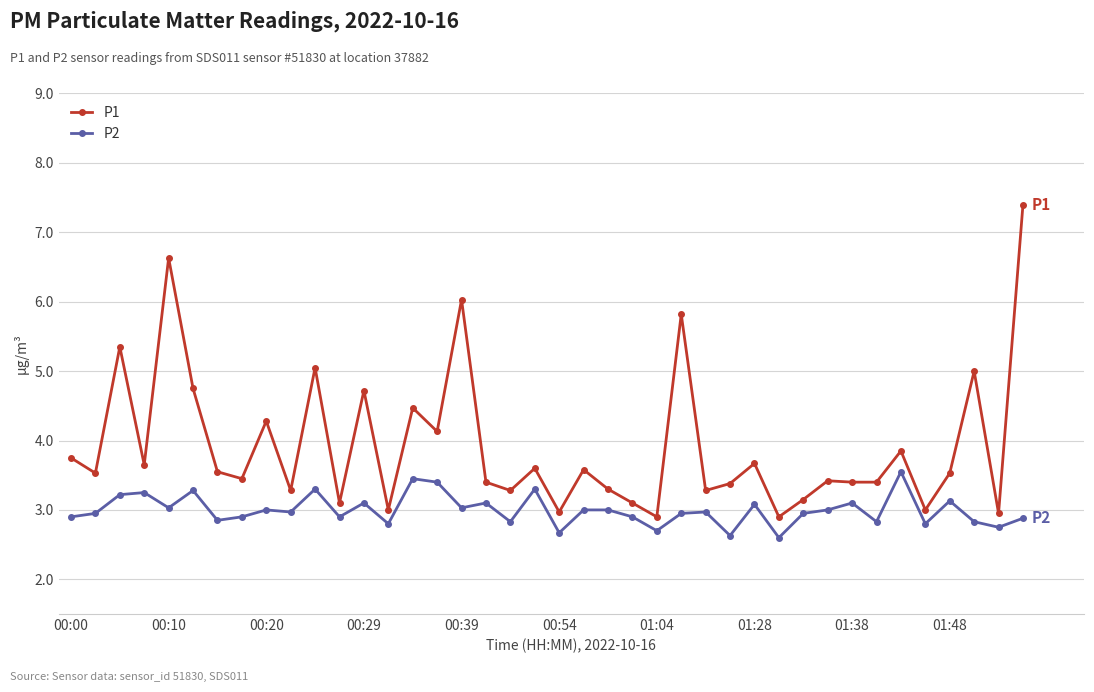

What is the value of the P1 point at the 33rd from the left?

3.4